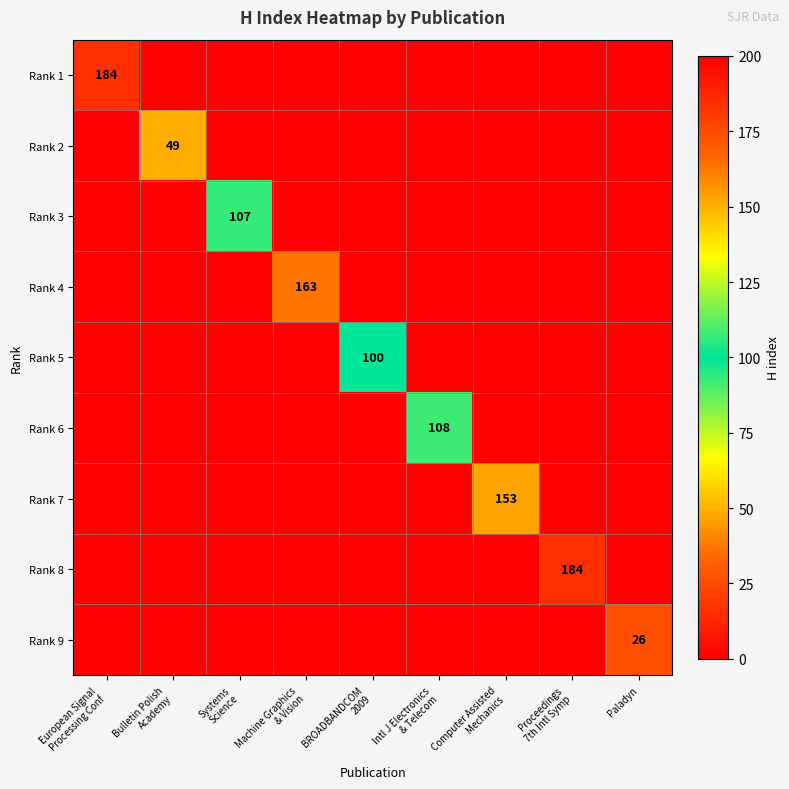

What is the total value across all series at BROADBANDCOM
2009?

100